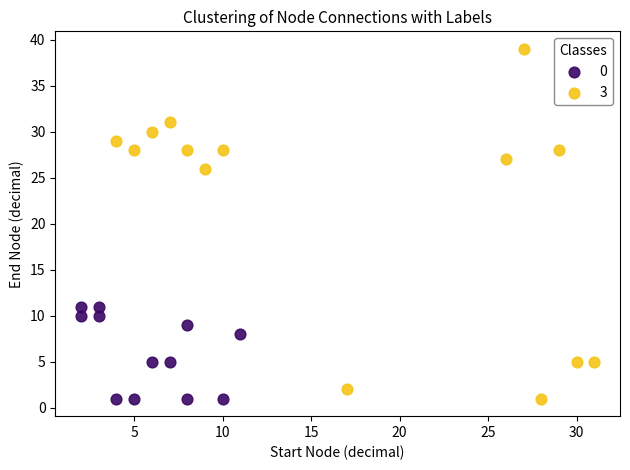

Which series reaches the maximum Y coordinate?

3